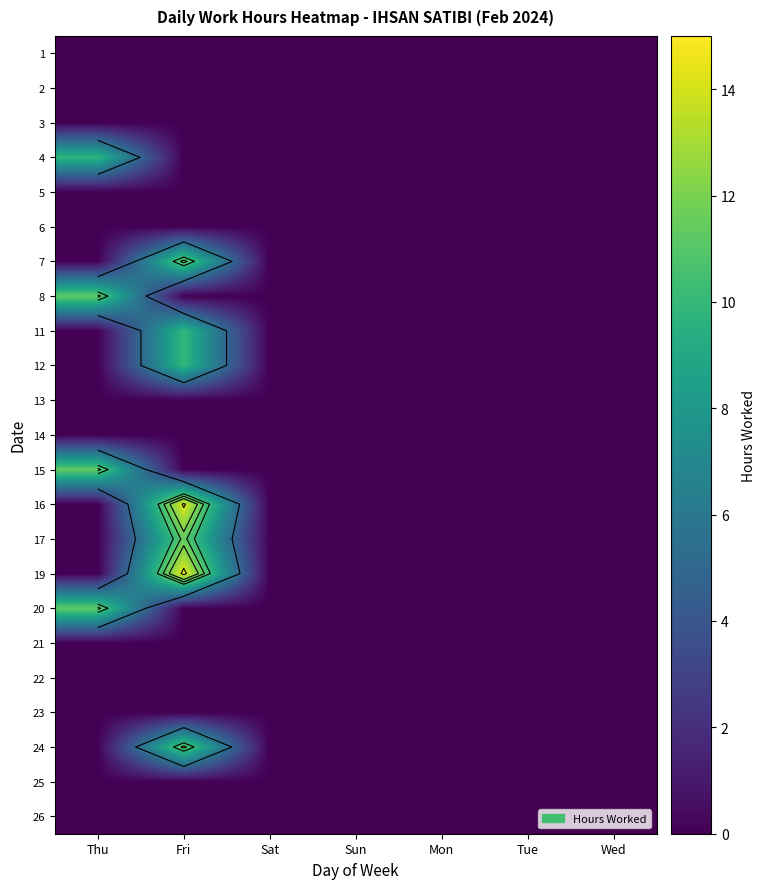

How many positive values does the 11 series have?

1